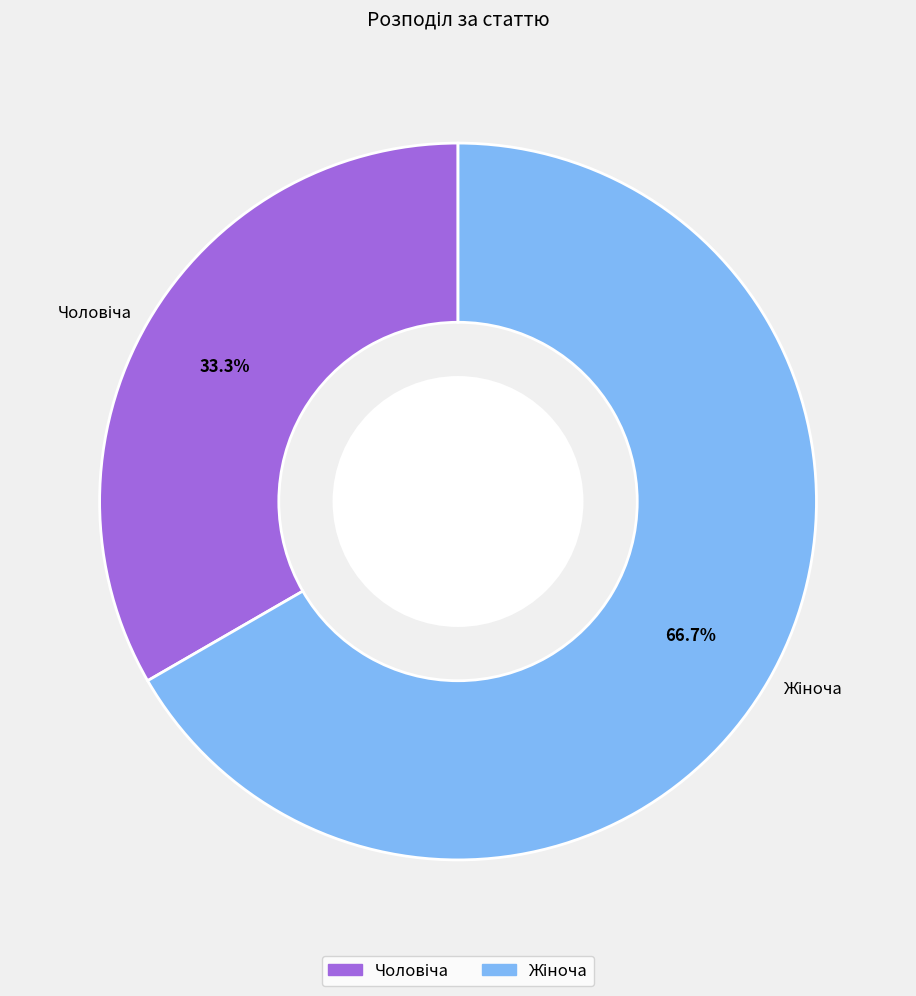

Is there a majority slice in this chart?

Yes